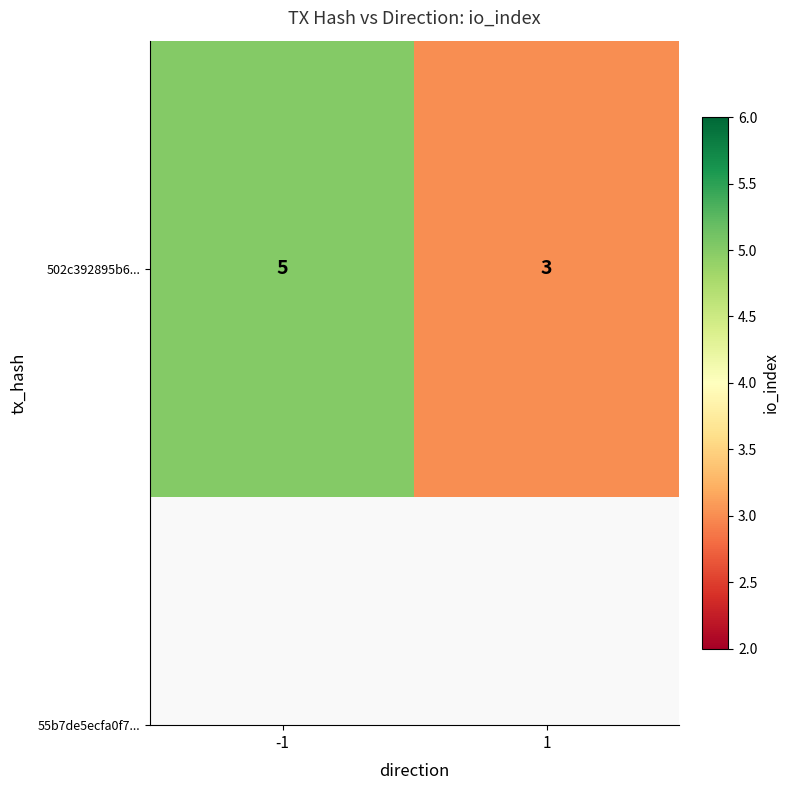

Reading left to right, transcribe all the data shown in this chart.

-1=5	1=3